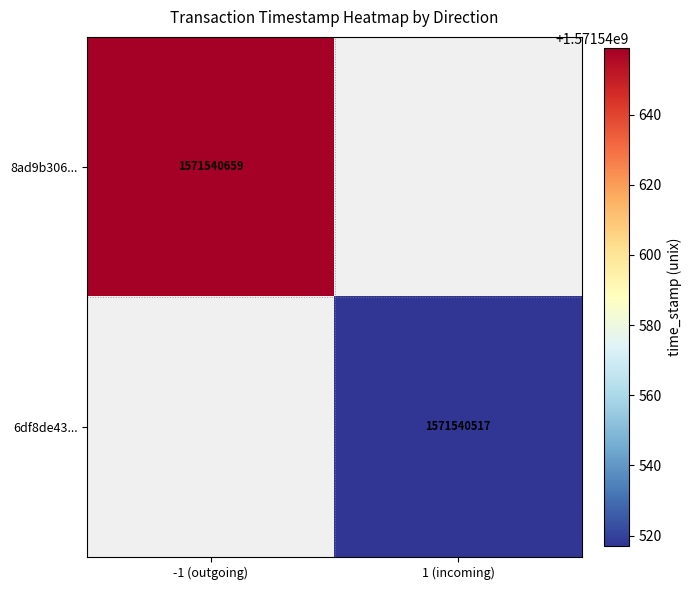

Rank the series by their average value, from highest to lowest.

8ad9b3061e722852064c03d6af6f1d49563c626, 6df8de4305398046007770de022f85995fcb870